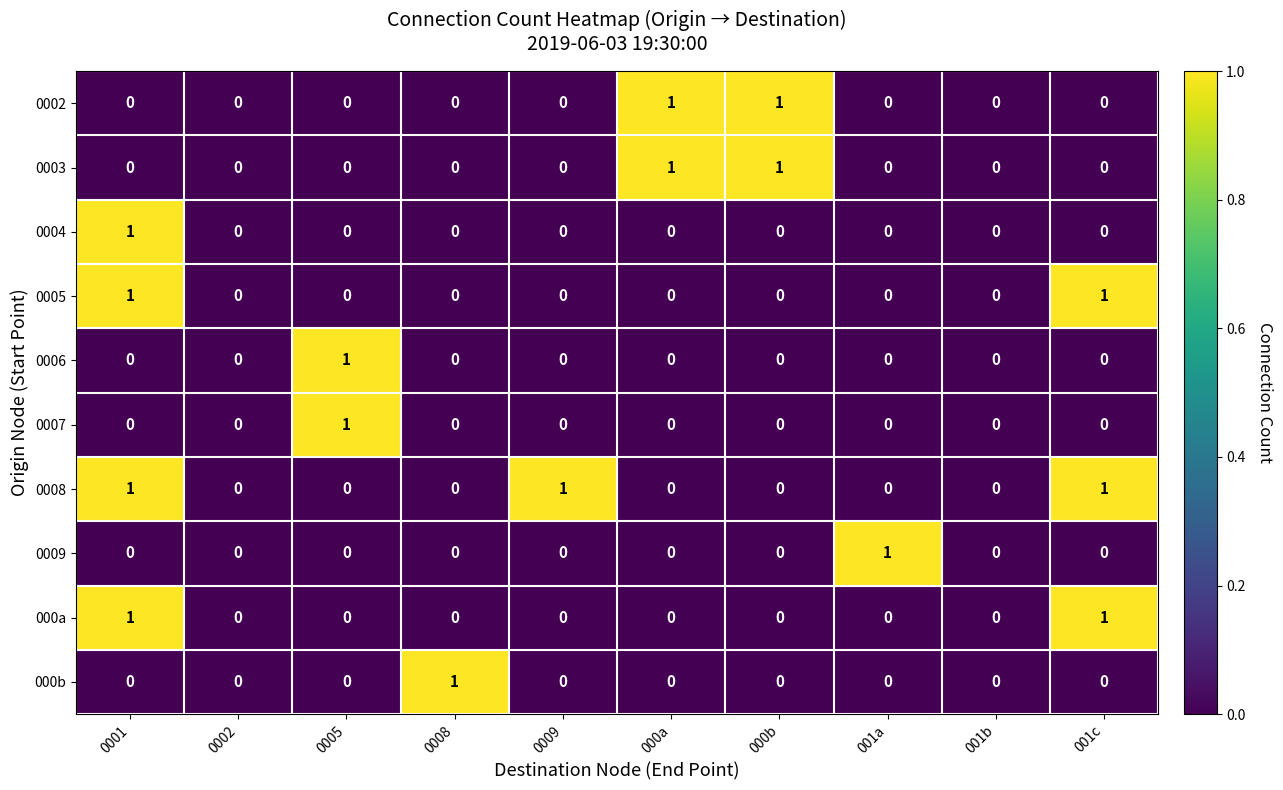

The 0002 series shows -1 at 0005. True or false?

False